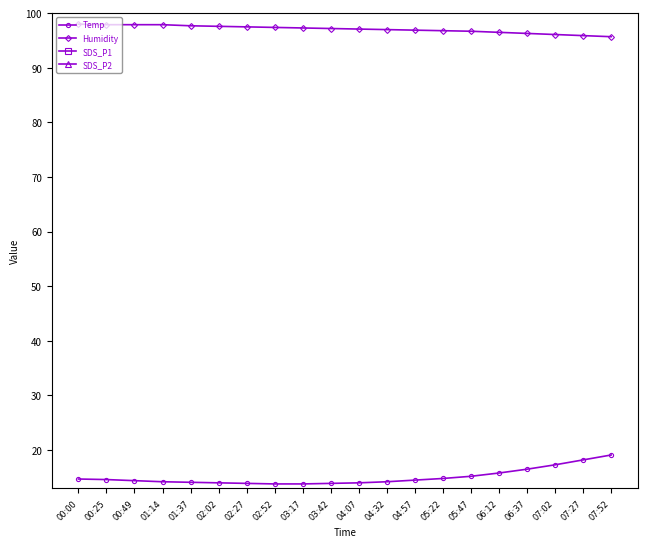

Which series changed the most between 00:49 and 06:12?

SDS_P1